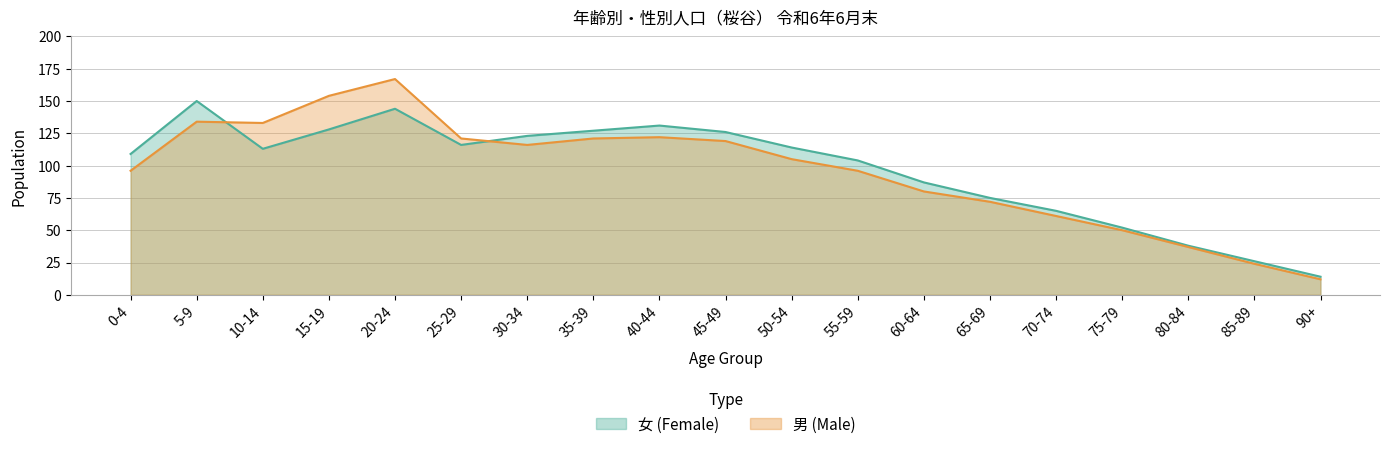

What is the difference between the maximum and minimum values in the 女 (Female) series?

136